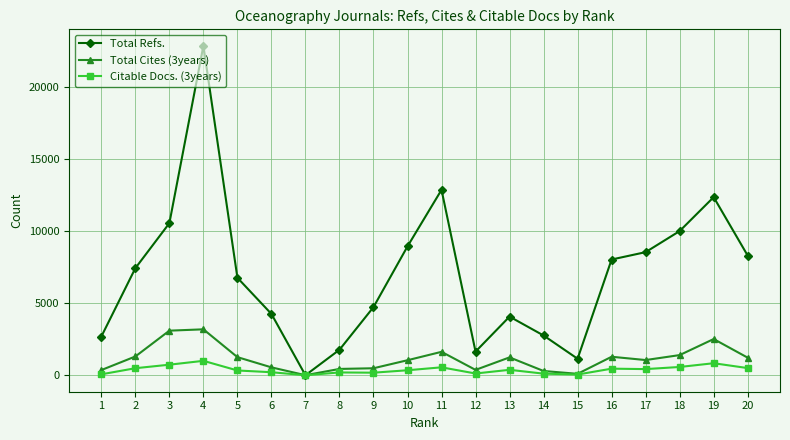

The value of Total Refs. at 14 is 4558. True or false?

False